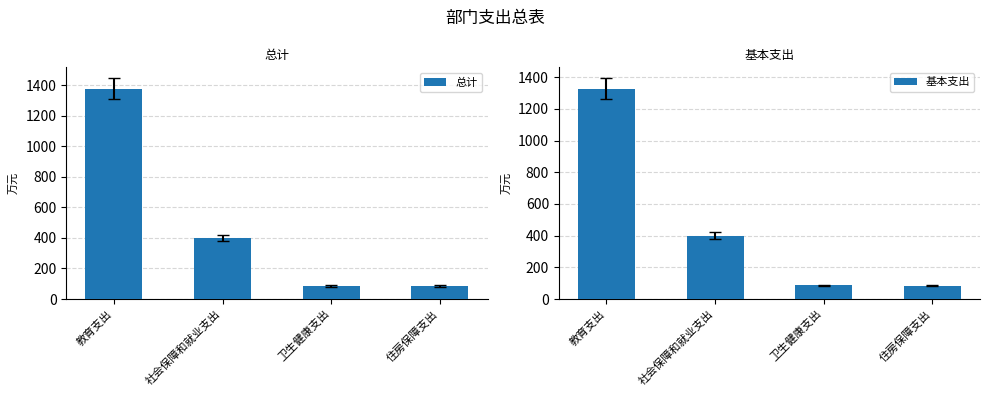

True or false: 基本支出 has a value of 400.0 at 社会保障和就业支出.

True